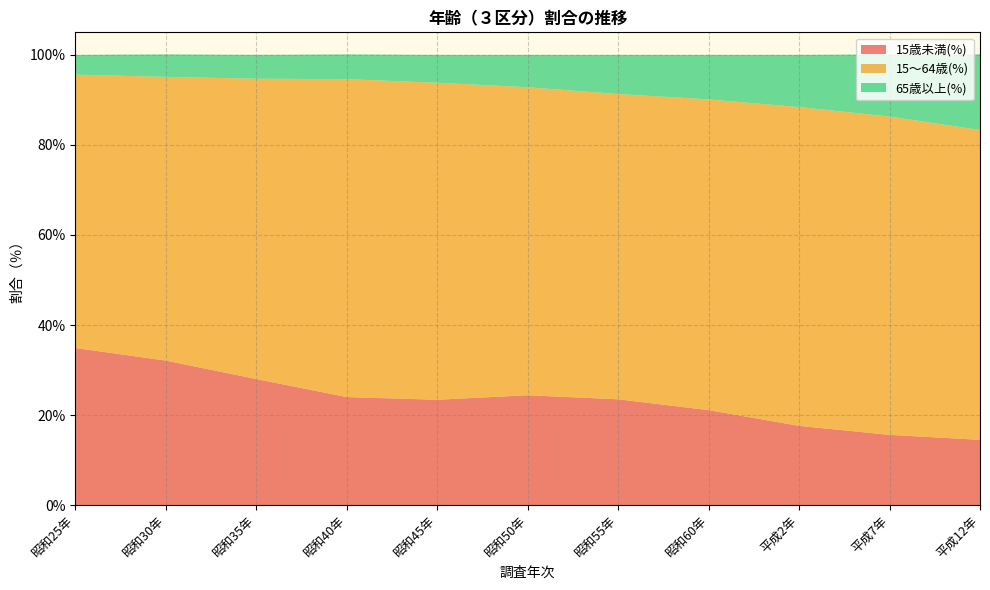

Reading left to right, transcribe all the data shown in this chart.

15歳未満(%): 34.9	32.1	28.0	24.0	23.4	24.4	23.5	21.1	17.6	15.6	14.5
15～64歳(%): 60.7	63.0	66.7	70.6	70.4	68.4	67.8	69.0	70.8	70.7	68.8
65歳以上(%): 4.4	5.0	5.3	5.5	6.2	7.2	8.7	9.9	11.6	13.8	16.8